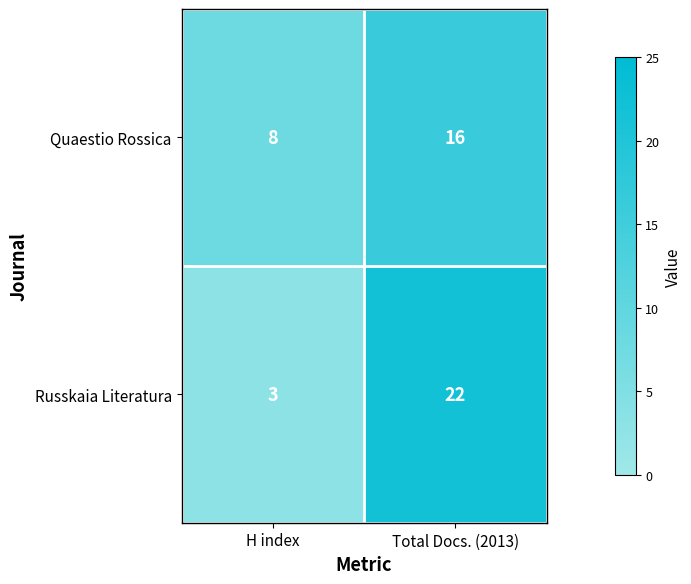

What is the total value across all series at H index?

11